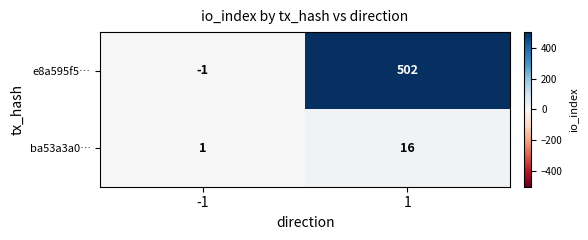

Reading right to left, transcribe all the data shown in this chart.

e8a595f5…: 1=502	-1=-1
ba53a3a0…: 1=16	-1=1